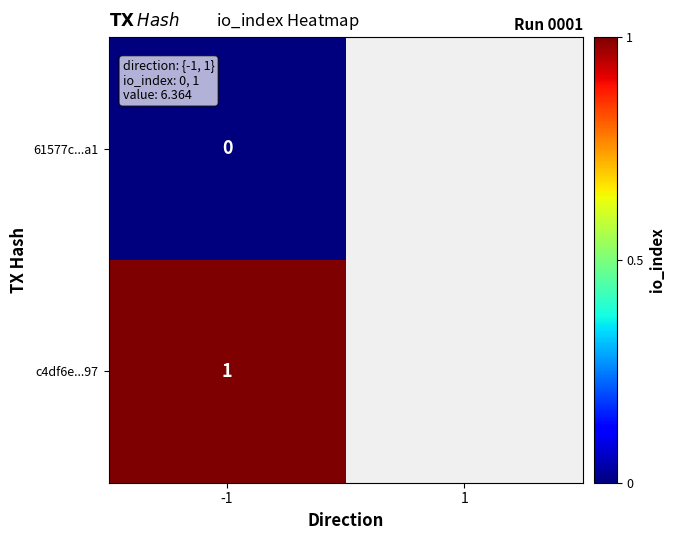

What is the greatest value displayed?

1.0